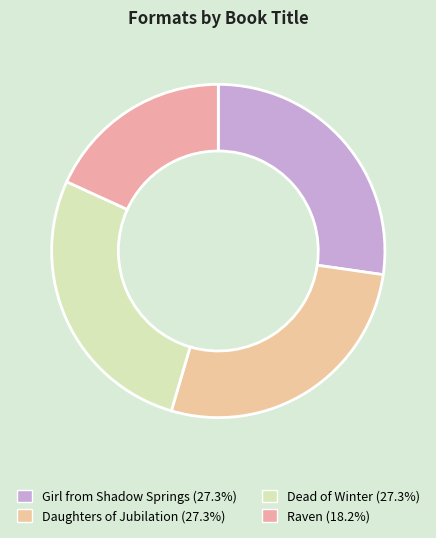

How many slices are in this pie chart?

4